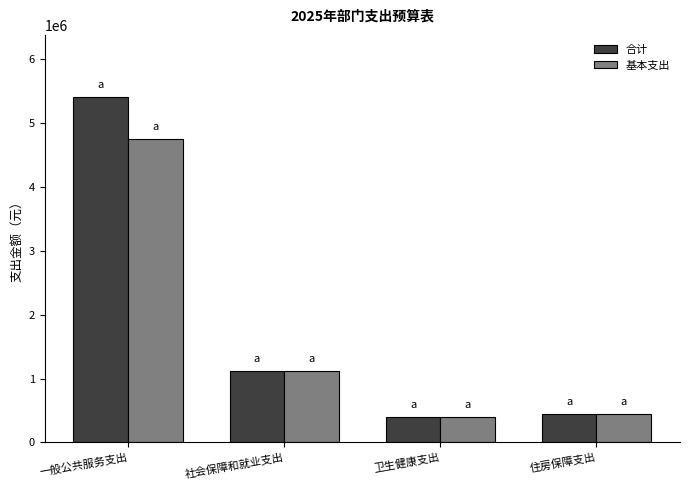

What is the label of the 2nd bar from the right?

卫生健康支出